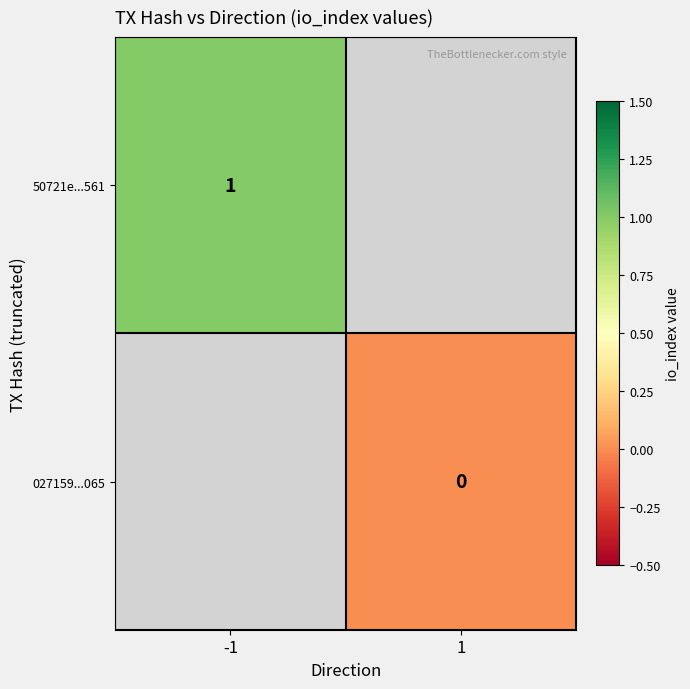

Is the value of 027159...065 at 1 greater than the value of 50721e...561 at -1?

No